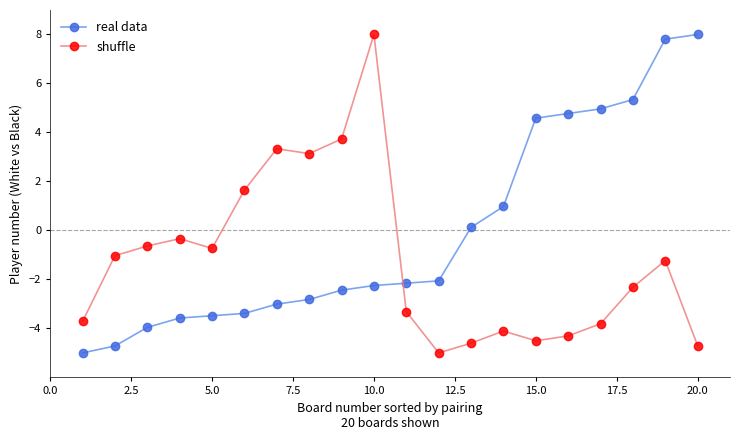

What is the value of the real data point at the 20th from the left?

8.0